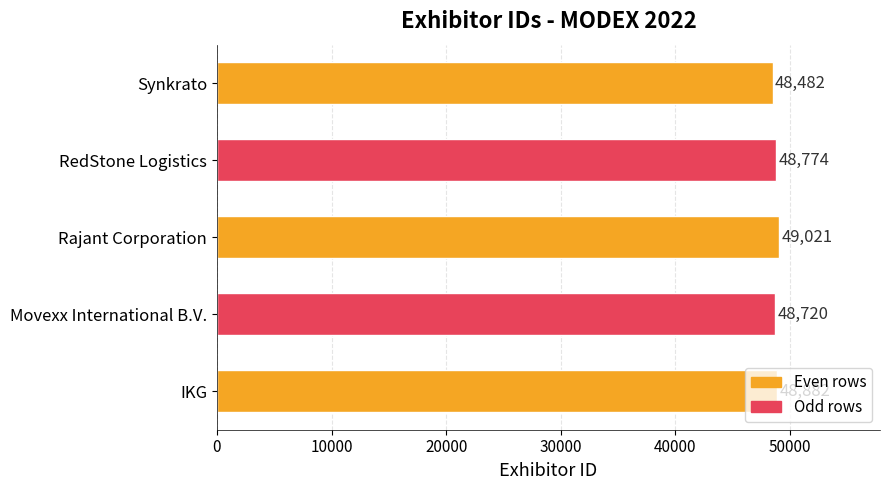

The chart shows a value of 48882 at IKG. True or false?

True